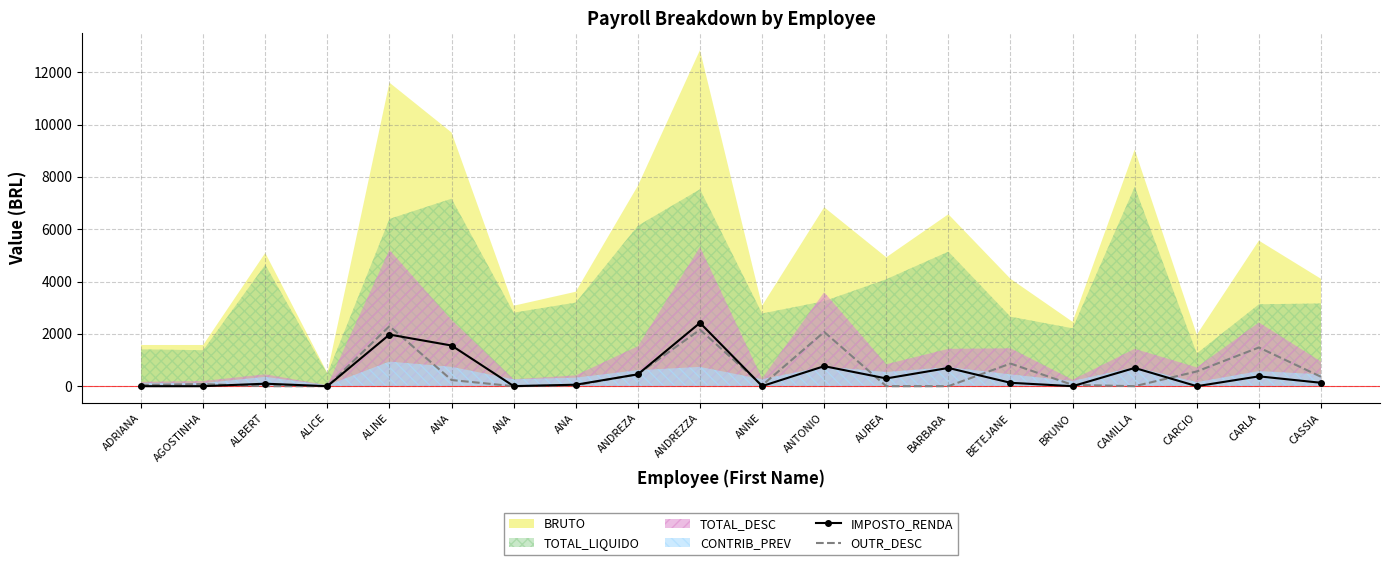

What is the sum of the IMPOSTO_RENDA values at ALICE and ALINE?

1973.2